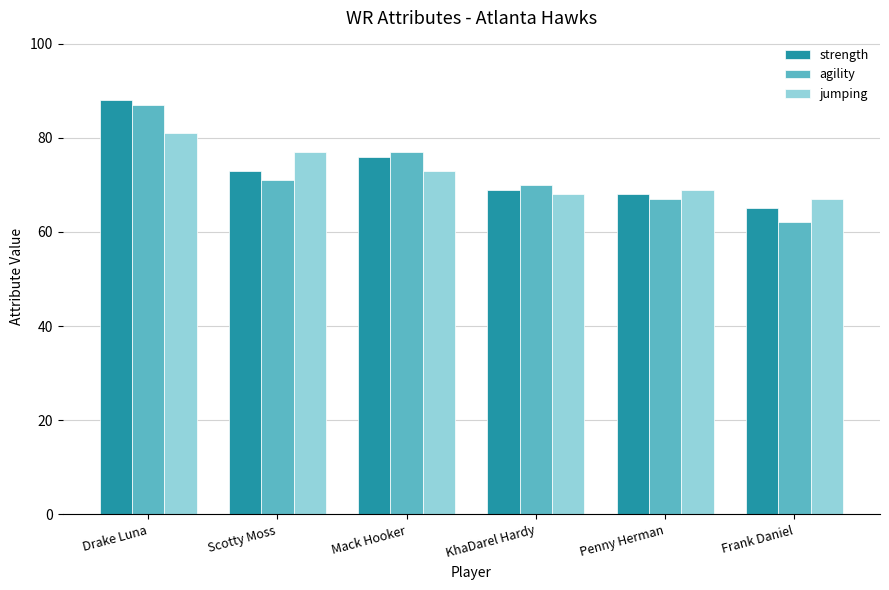

Which series changed the most between Drake Luna and Frank Daniel?

agility